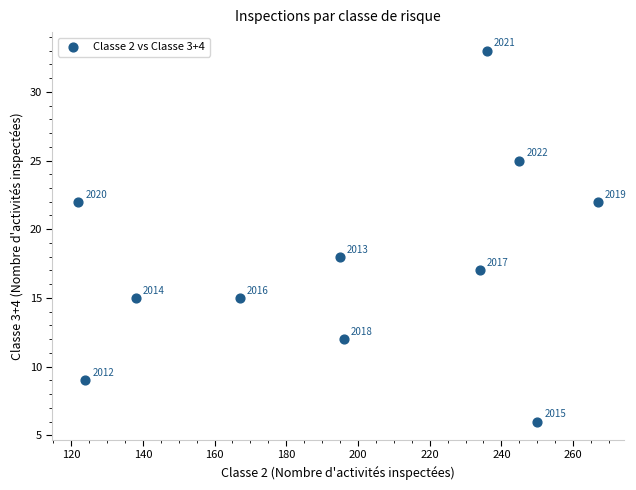

What is the average Y value?

18